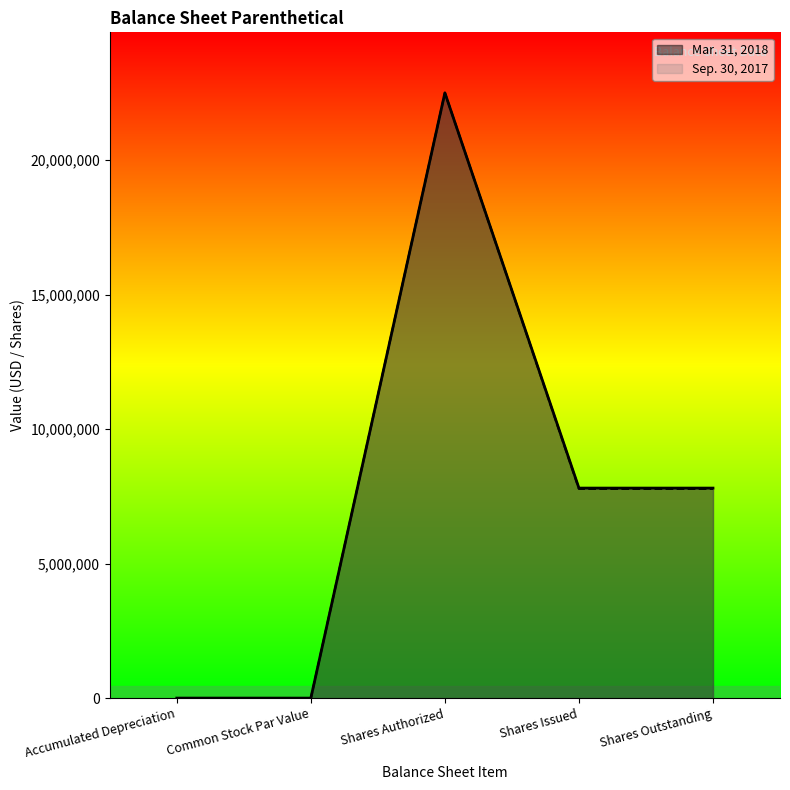

Where is the first local maximum for Sep. 30, 2017?

Shares Authorized